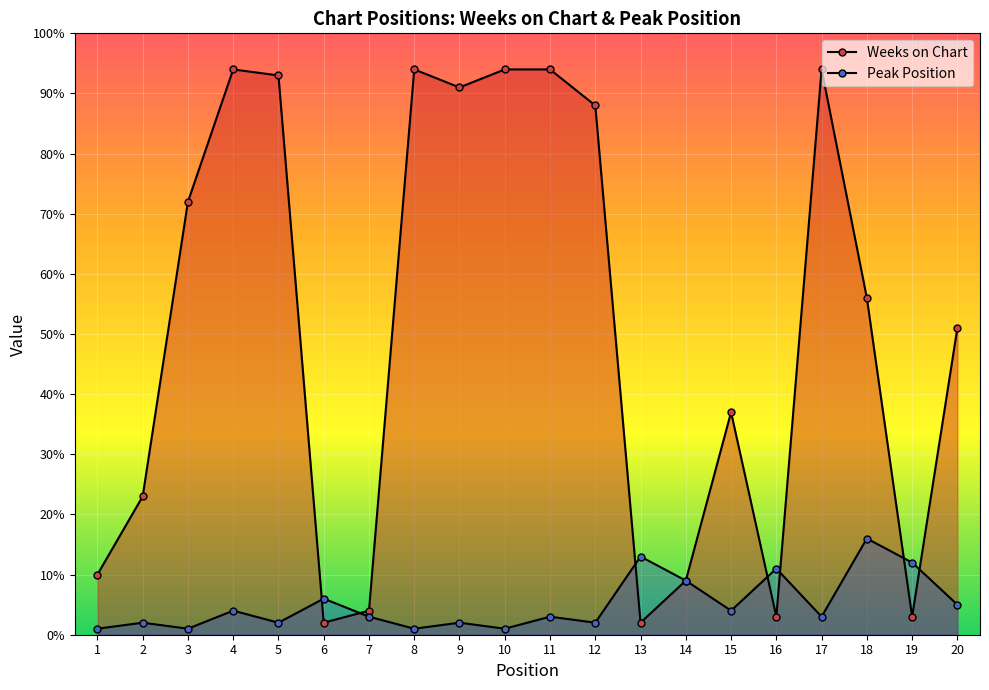

Where do Peak Position and Weeks on Chart first cross each other?

5 and 6